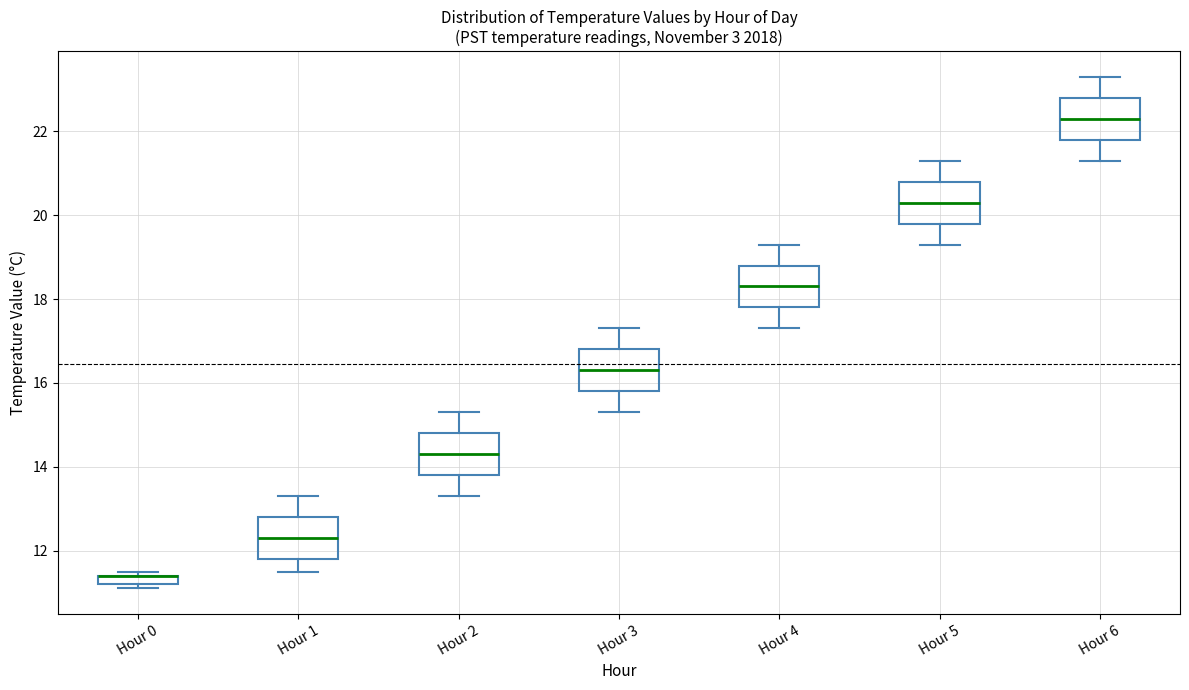

Where is the lower edge of the box for Hour 2 on the y-axis? The values are not printed on the chart, so give them approximately, as read against the axis.

13.8